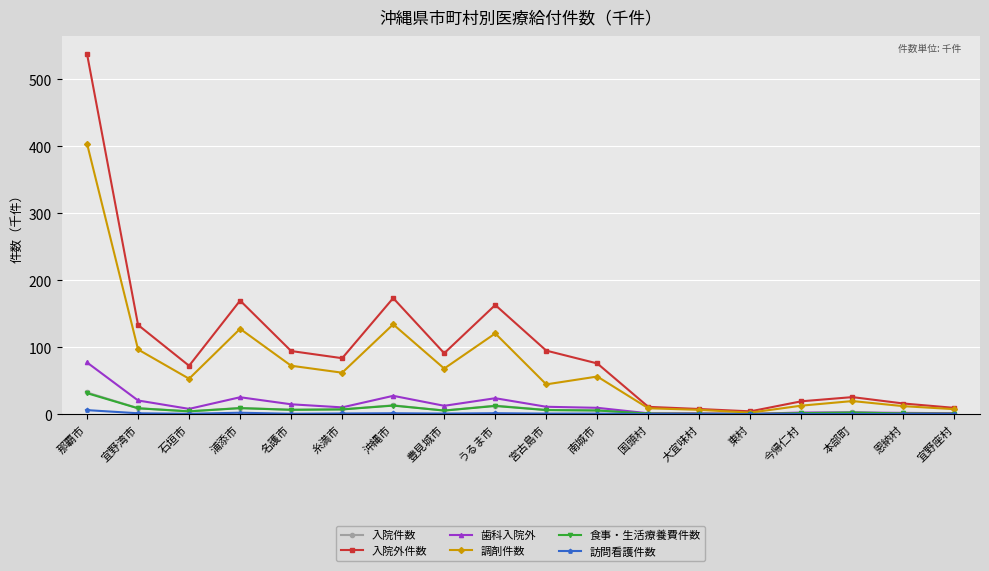

Is it true that 入院外件数 equals 878.8 at 那覇市?

False